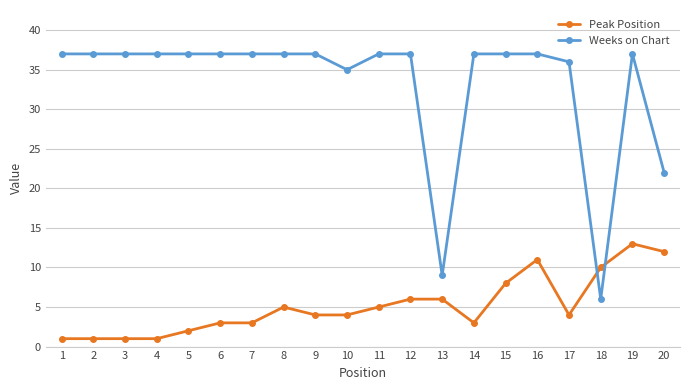

The value of Peak Position at 17 is 1. True or false?

False